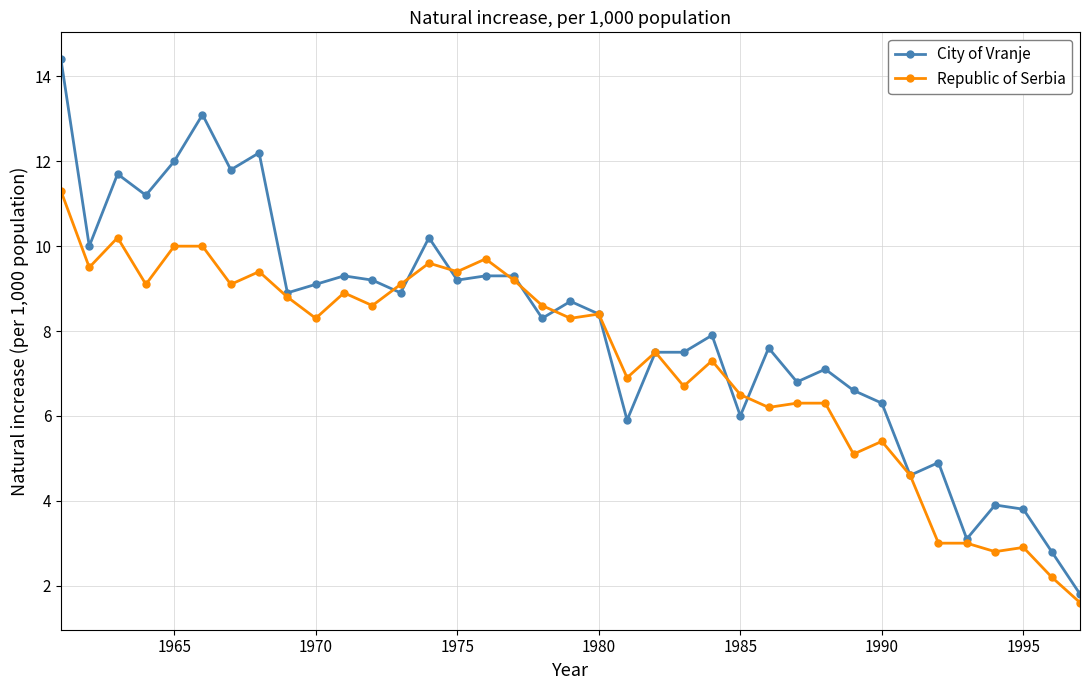

What is the lowest value of the Republic of Serbia series?

1.6